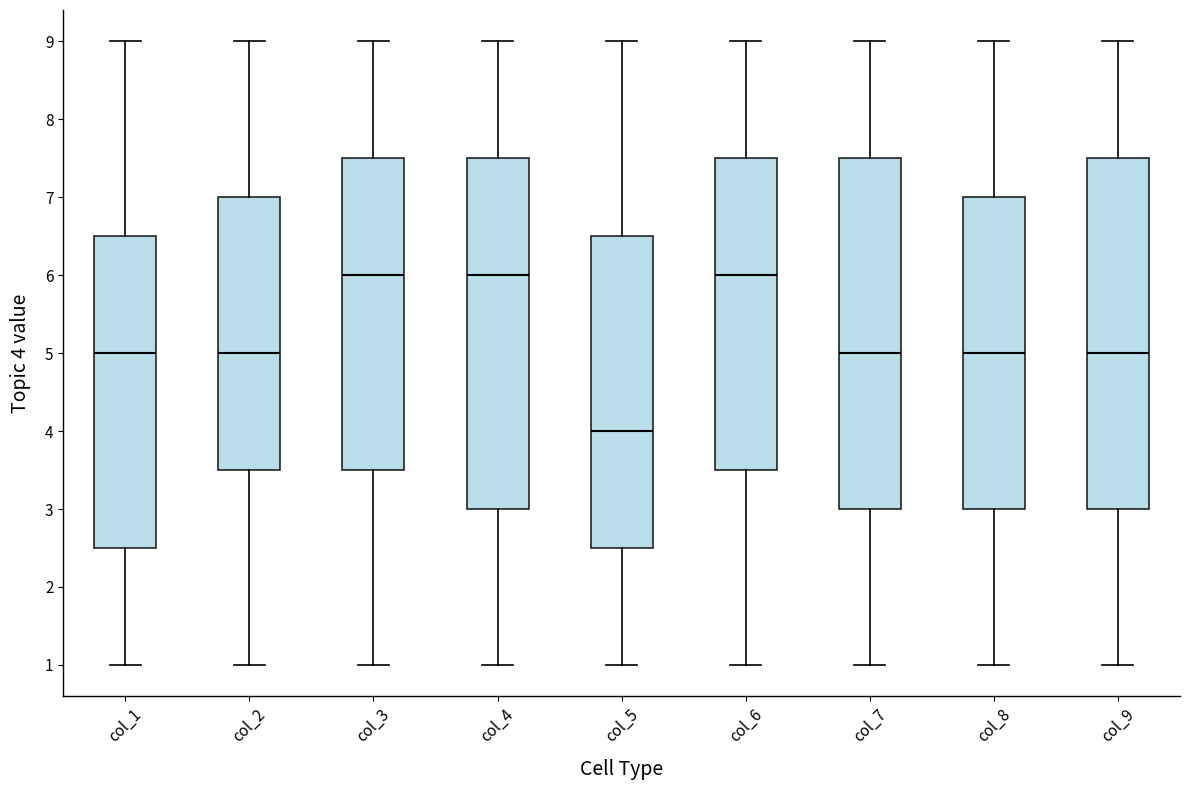

Reading left to right, transcribe this box plot: for each box, give where its median line is, the range the box spans, and where its two whiskers end, as read against the y-axis. The values are not printed on the chart, so give them approximately, as read against the axis.

col_1: median 5.0, box 2.5 to 6.5, whiskers 1.0 to 9.0
col_2: median 5.0, box 3.5 to 7.0, whiskers 1.0 to 9.0
col_3: median 6.0, box 3.5 to 7.5, whiskers 1.0 to 9.0
col_4: median 6.0, box 3.0 to 7.5, whiskers 1.0 to 9.0
col_5: median 4.0, box 2.5 to 6.5, whiskers 1.0 to 9.0
col_6: median 6.0, box 3.5 to 7.5, whiskers 1.0 to 9.0
col_7: median 5.0, box 3.0 to 7.5, whiskers 1.0 to 9.0
col_8: median 5.0, box 3.0 to 7.0, whiskers 1.0 to 9.0
col_9: median 5.0, box 3.0 to 7.5, whiskers 1.0 to 9.0